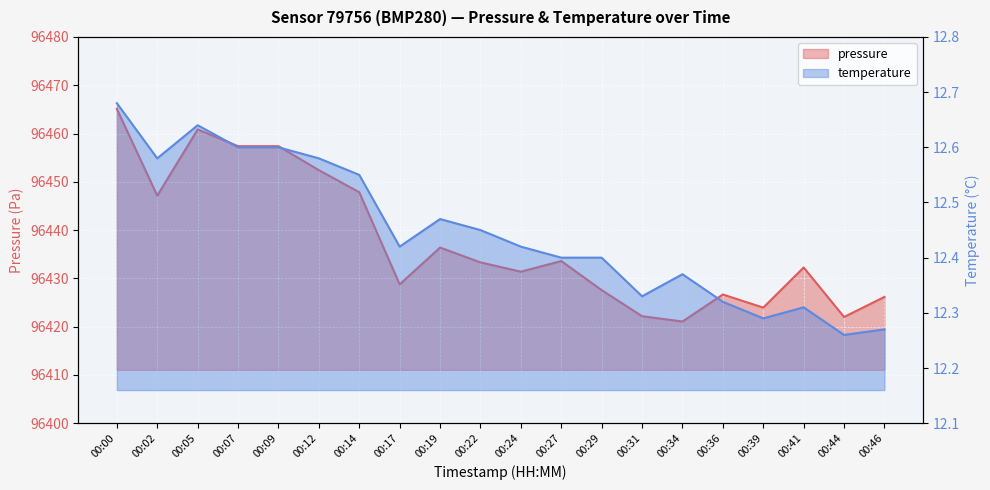

True or false: pressure and temperature intersect in this chart.

False